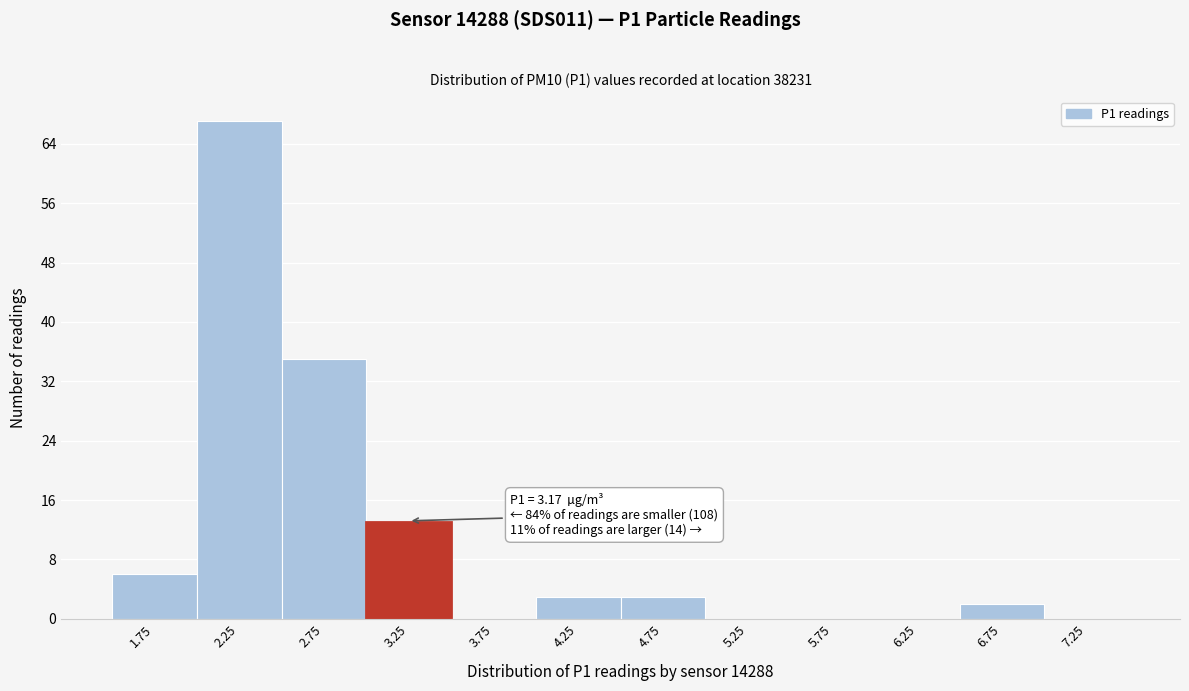

Over which range of the x-axis is the bar tallest?

2.0 to 2.5